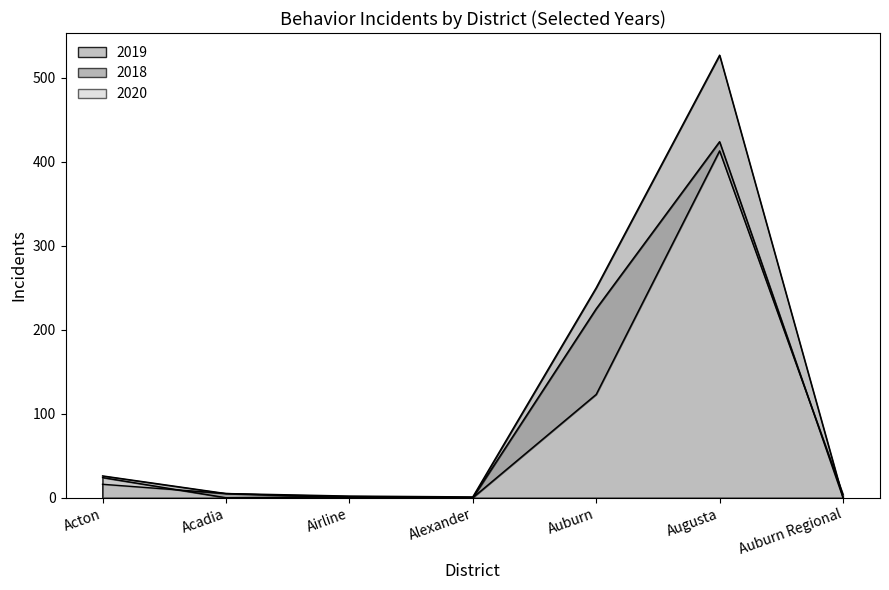

True or false: 2019 has more than 0 points higher than both neighbors.

True